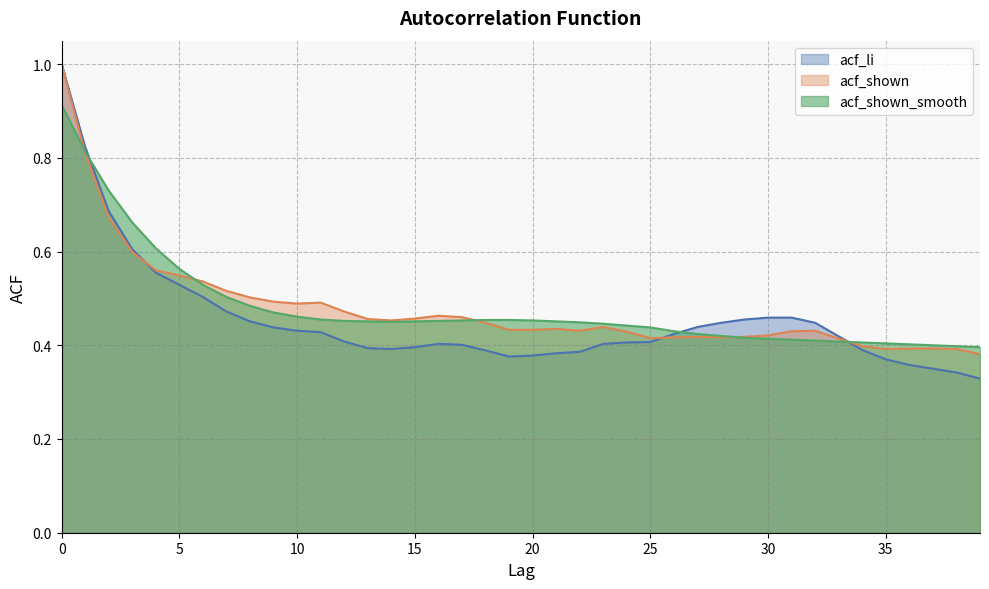

Rank the series at 10 from highest to lowest value.

acf_shown, acf_shown_smooth, acf_li